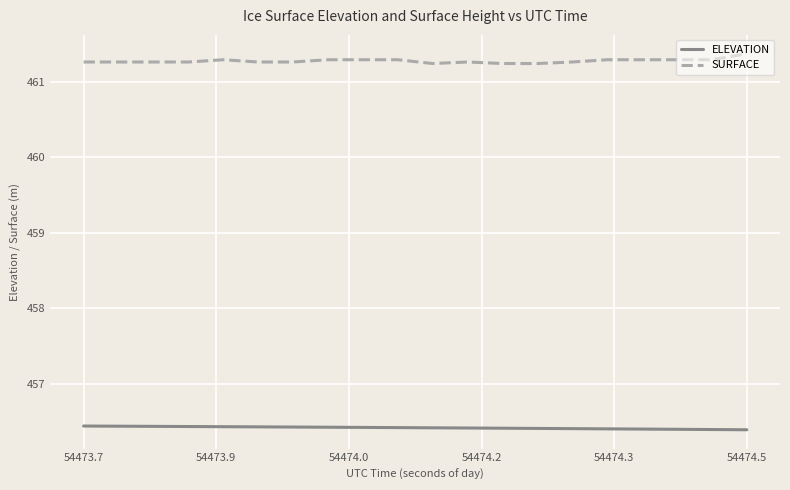

True or false: ELEVATION and SURFACE intersect in this chart.

False